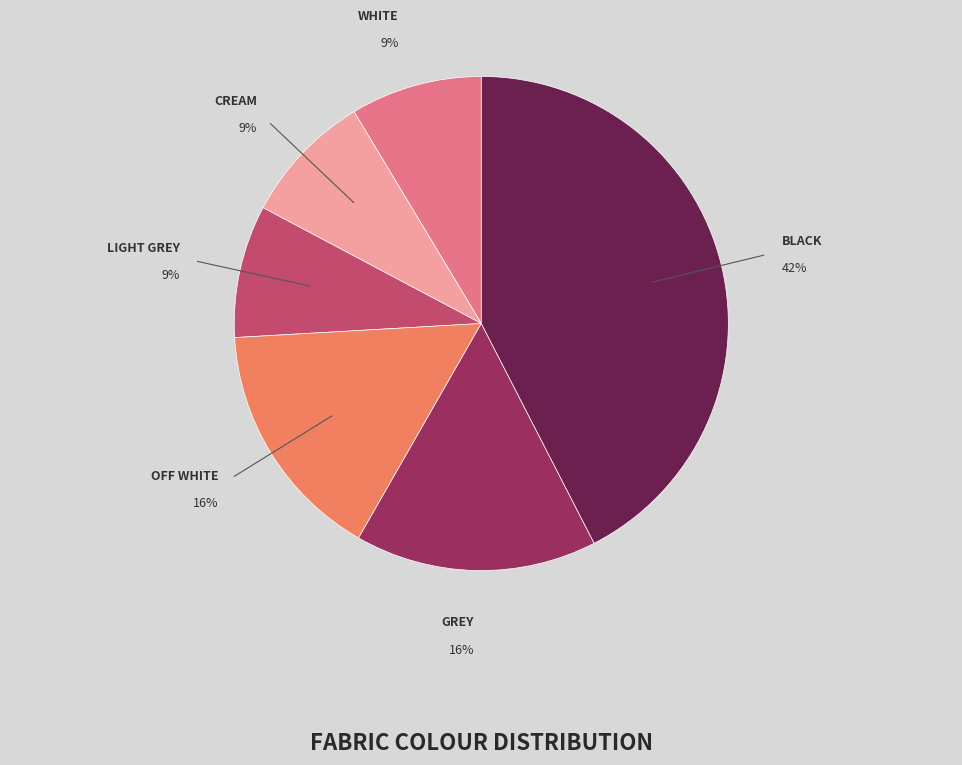

To the nearest percent, what is the average slice percentage?

17%